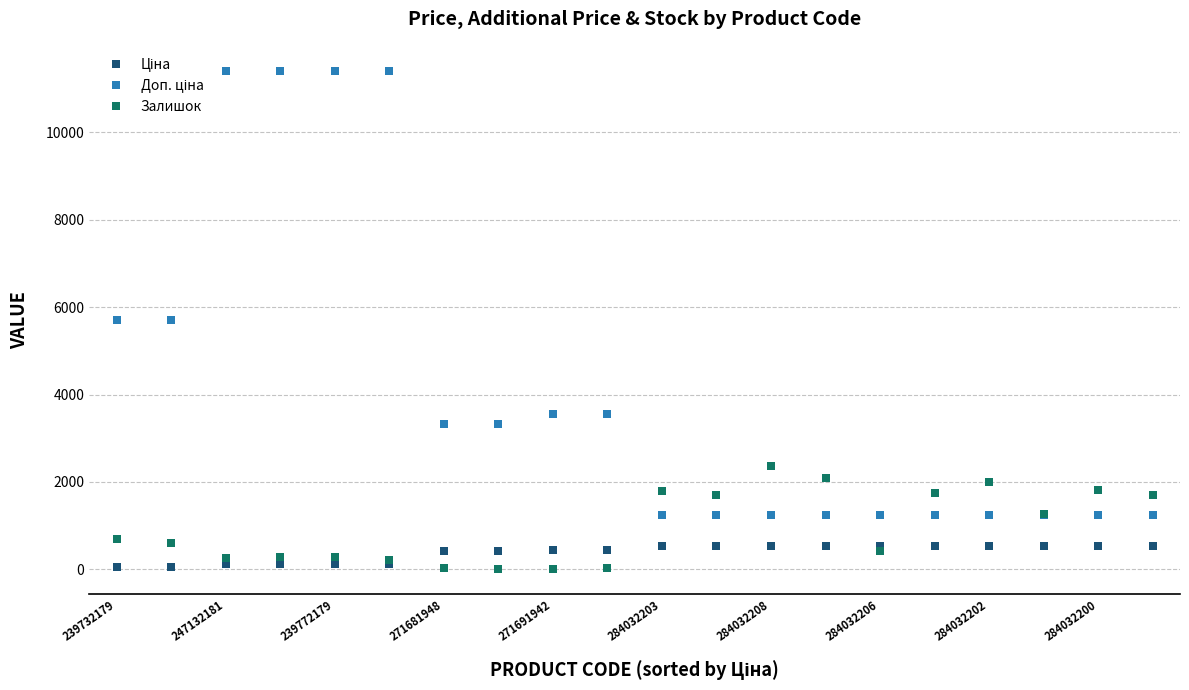

True or false: Залишок has more than 2 interior local peaks.

True